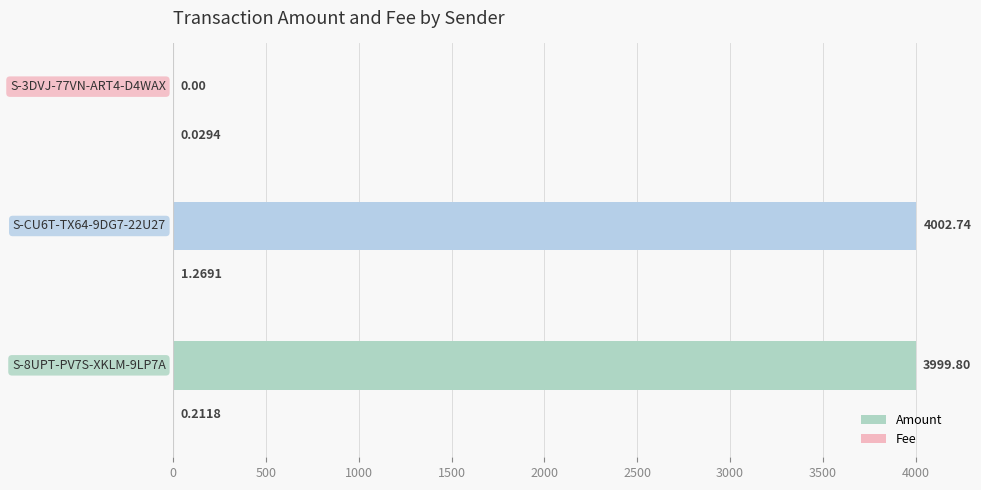

How many values in the Amount series exceed 3999?

2